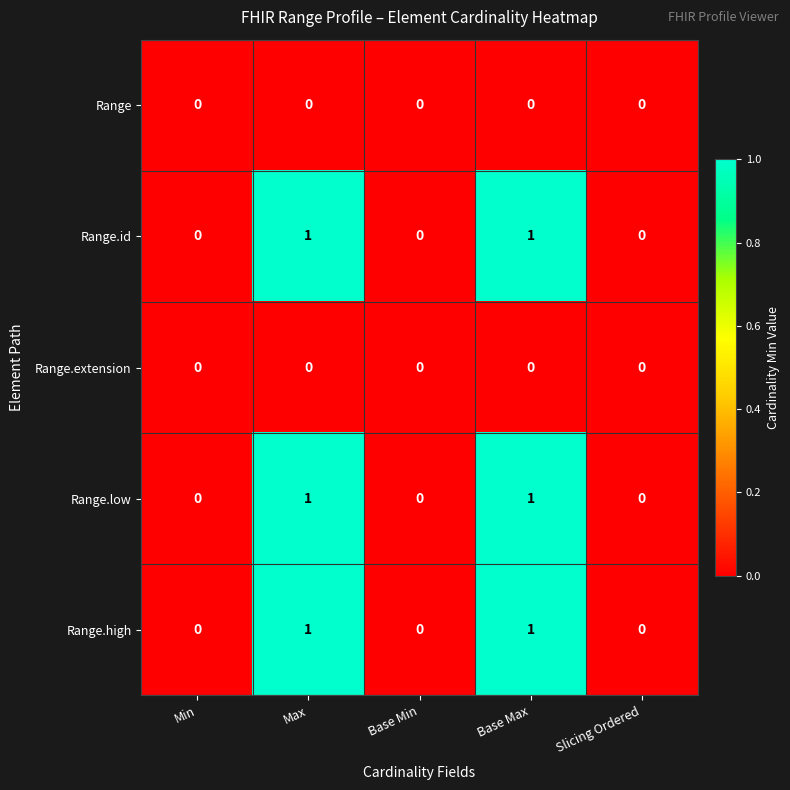

Is the value of Range at Min greater than the value of Range.low at Base Max?

No